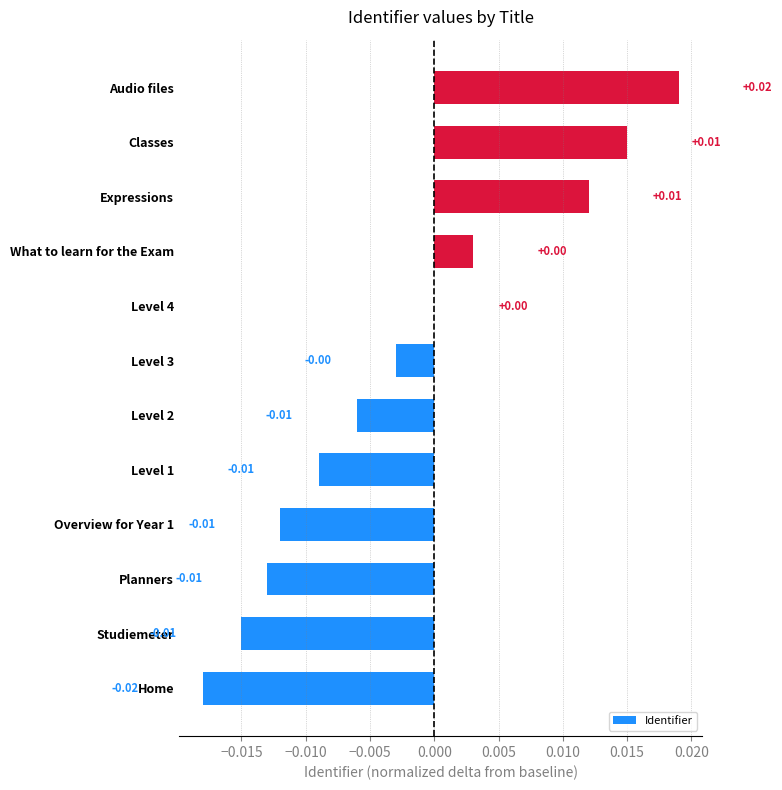

Between Expressions and Overview for Year 1, which is larger?

Expressions